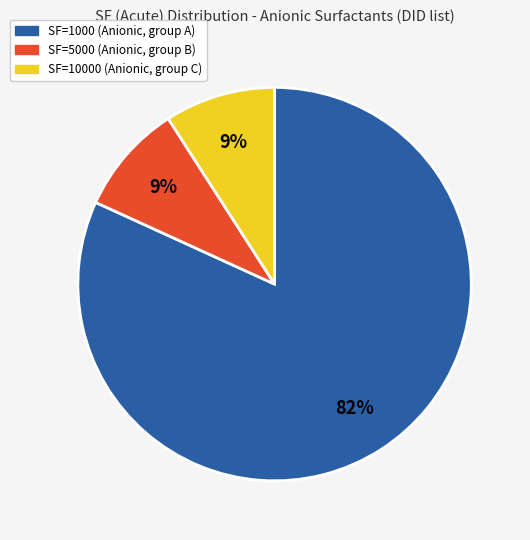

Does any single category account for the majority?

Yes